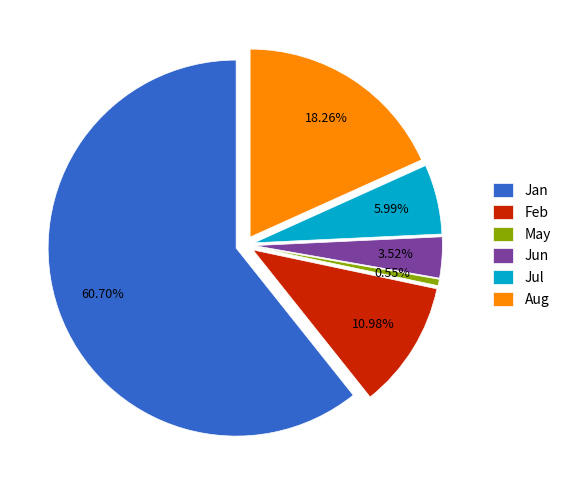

Is it true that 8 is 27% of the pie?

True